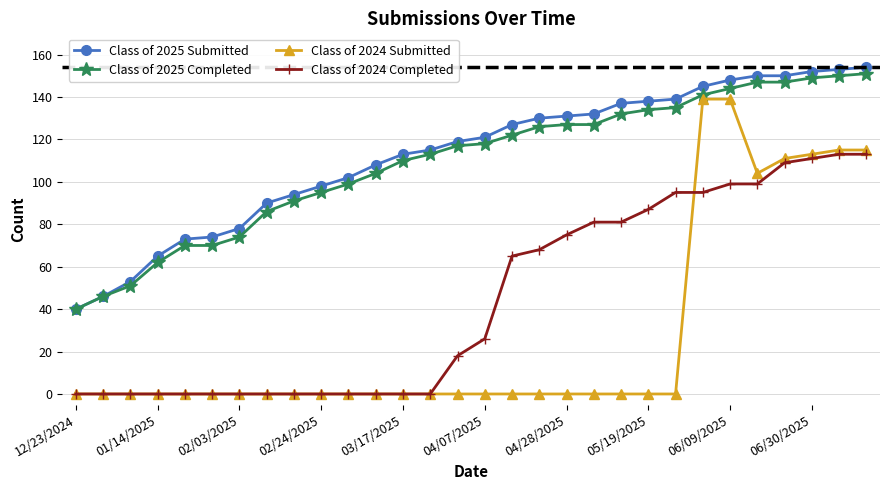

Which series has the widest spread of values?

Class of 2024 Submitted